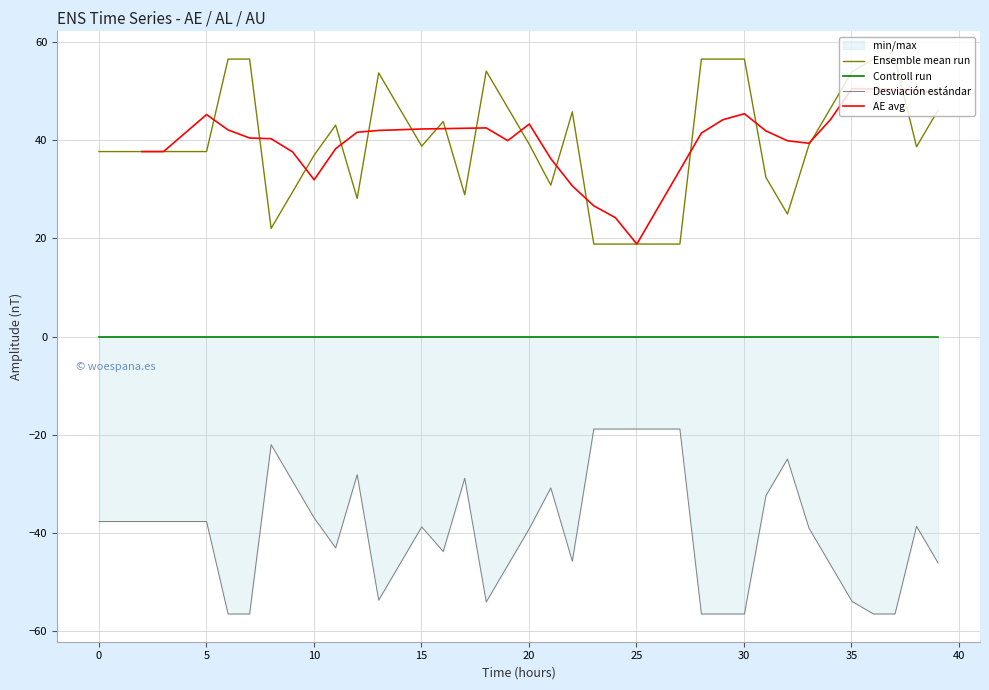

Does the chart display data point markers on the line(s)?

No